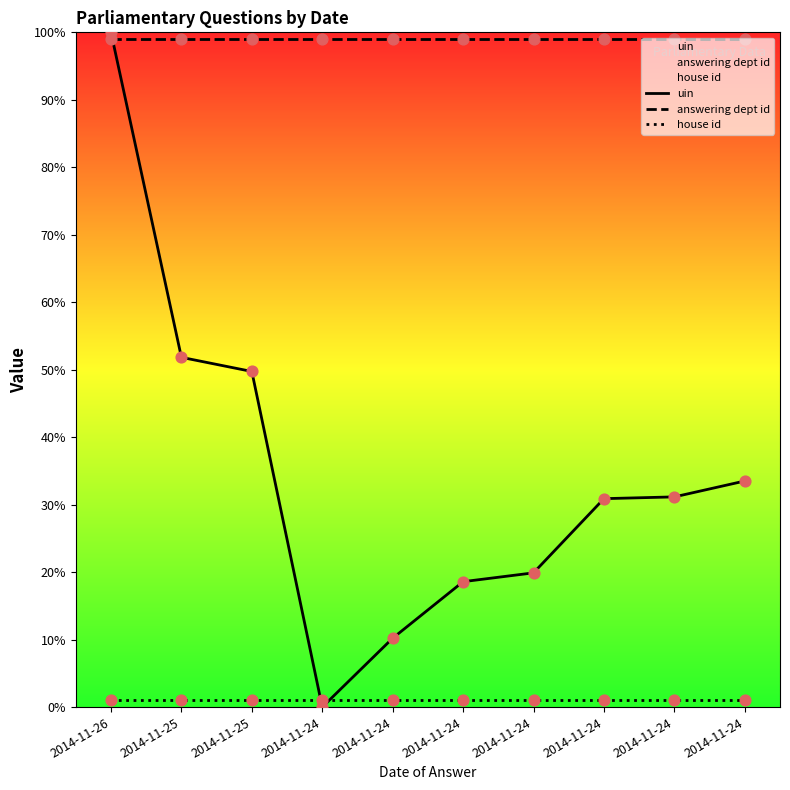

At which category is the sum across all series the highest?

2014-11-26